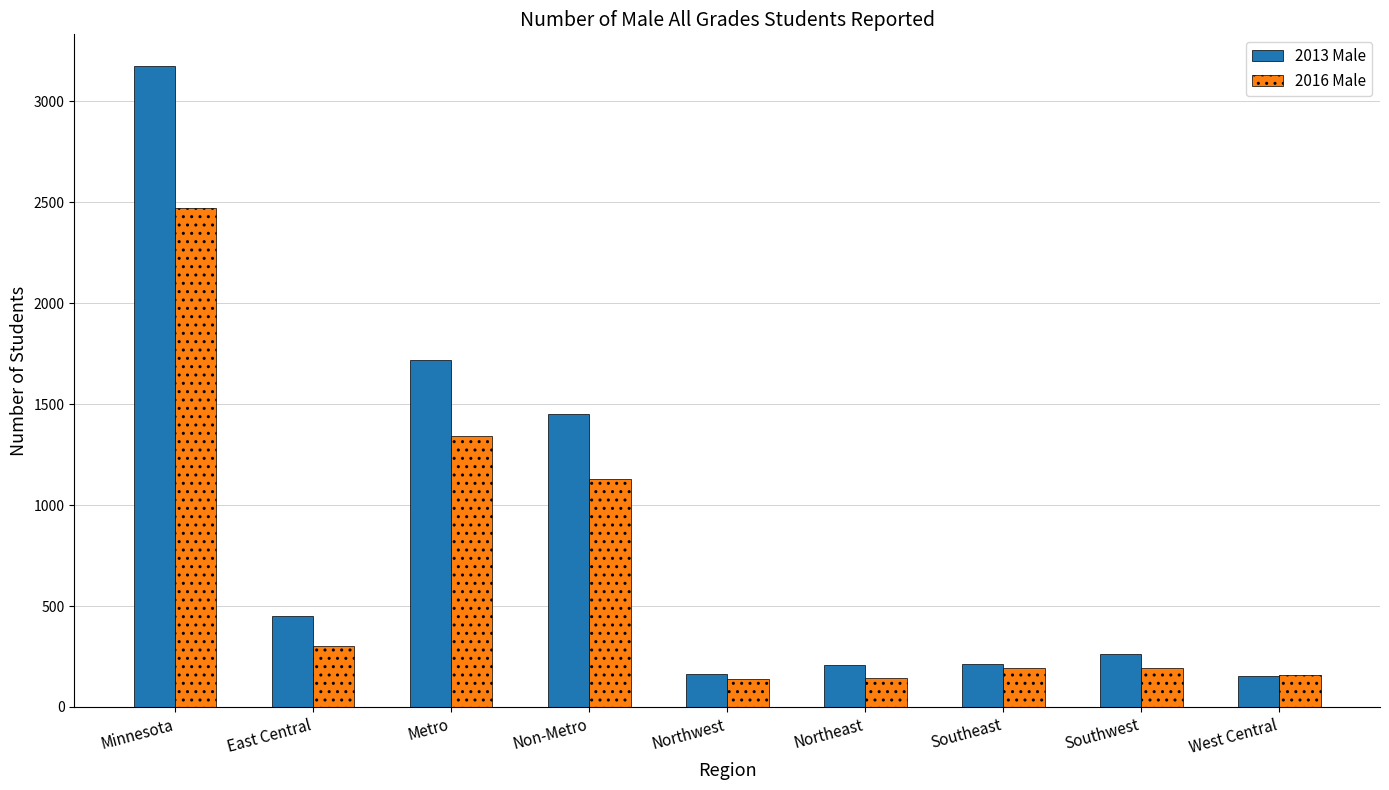

How many groups of bars are there?

9